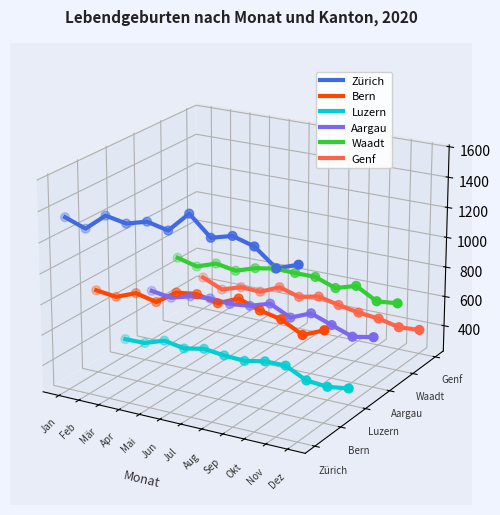

What are all the series names shown in the legend?

Zürich, Bern, Luzern, Aargau, Waadt, Genf